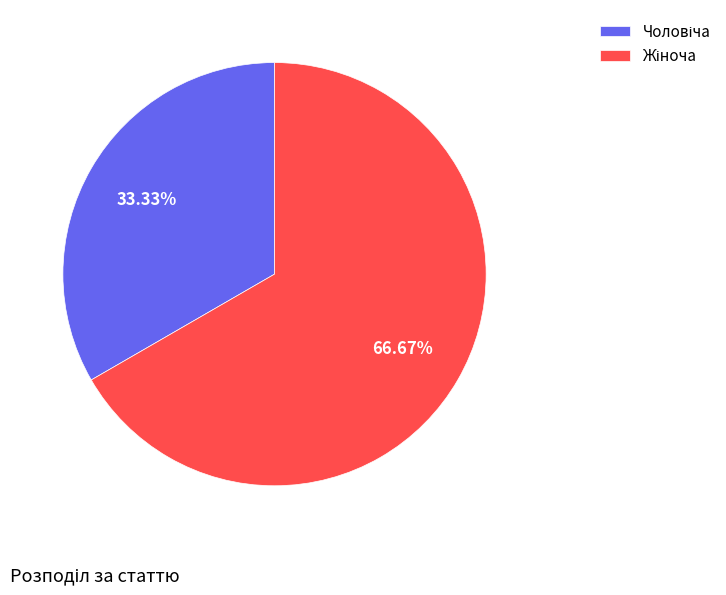

Does any single category account for the majority?

Yes